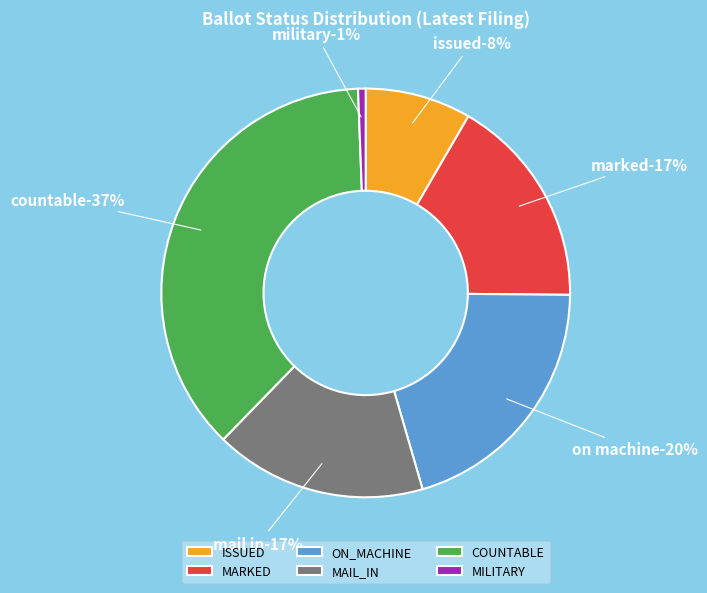

What portion of the pie excludes NOT_ISSUED?

100.0%